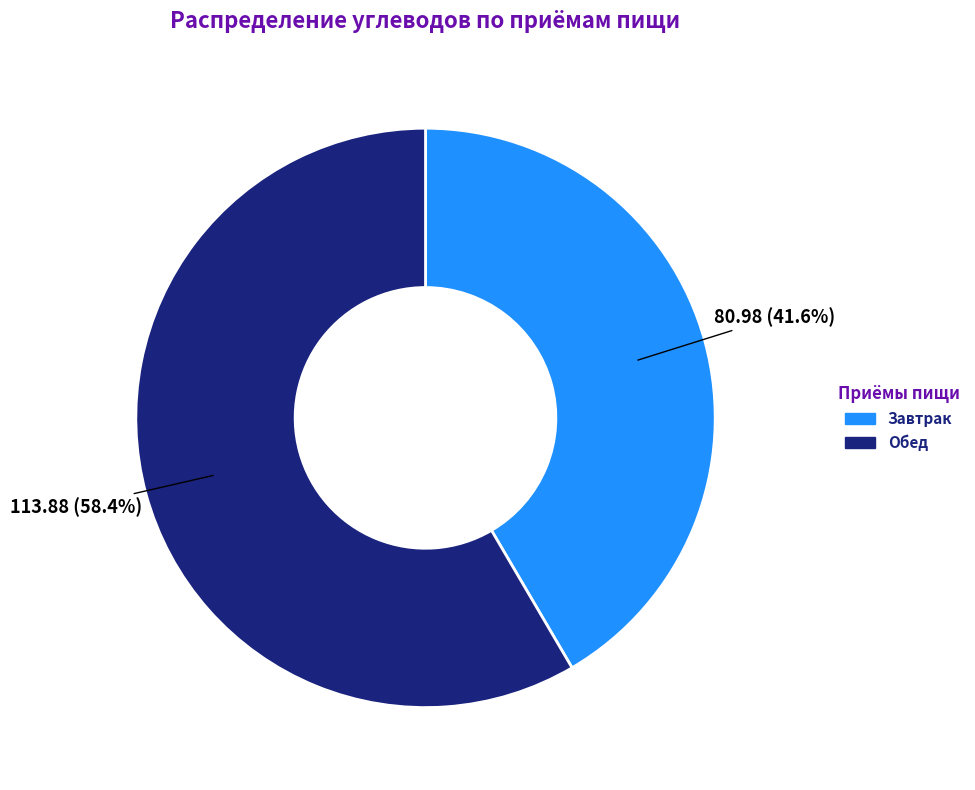

Is it true that Завтрак is 34% of the pie?

False